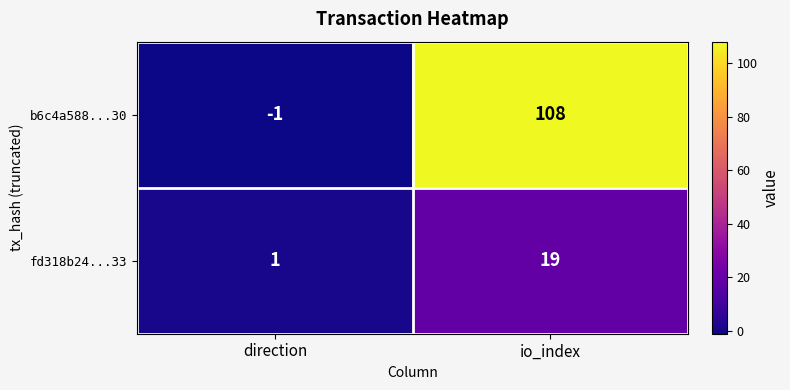

What is the maximum value shown in the chart?

108